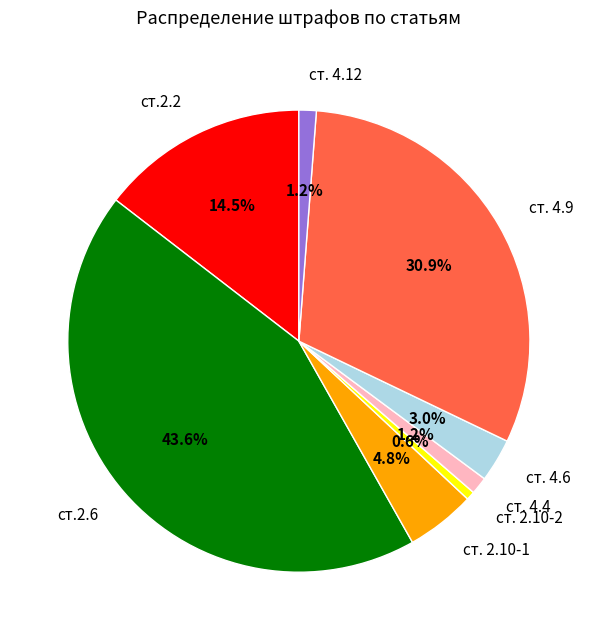

How many slices are in this pie chart?

8